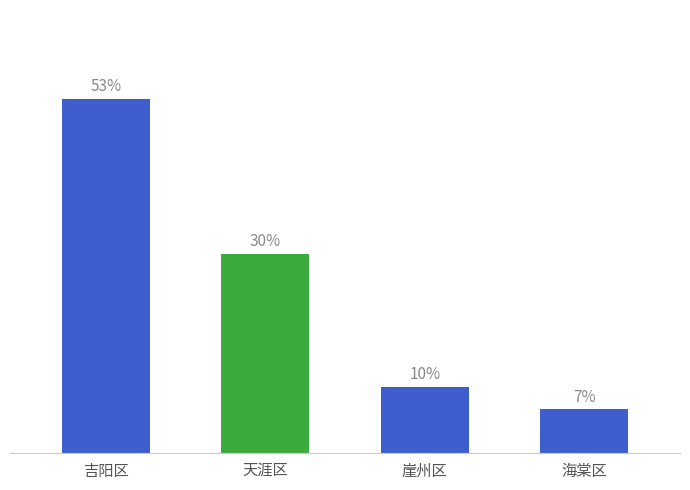

List the labels in order of value, largest first.

吉阳区, 天涯区, 崖州区, 海棠区